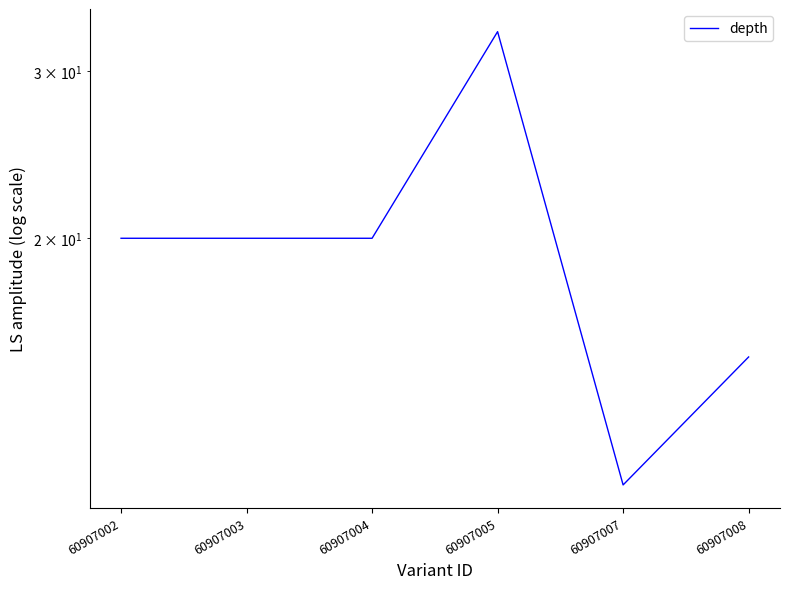

The value at 60907008 is 15. True or false?

True